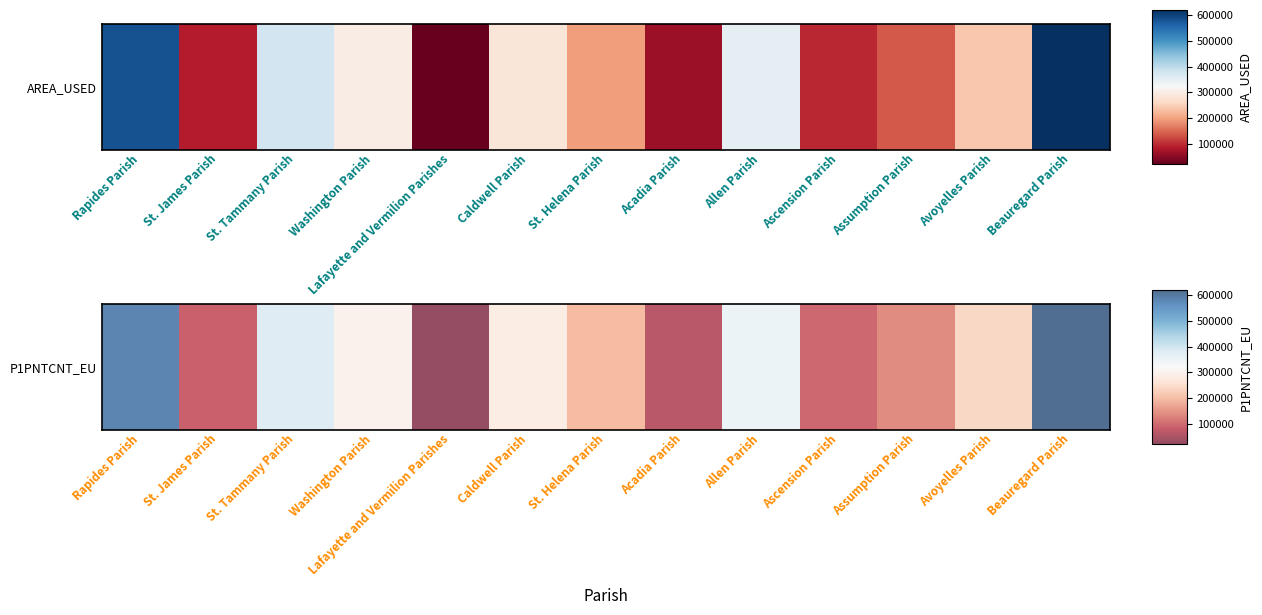

How many data points are less than 240408?

6